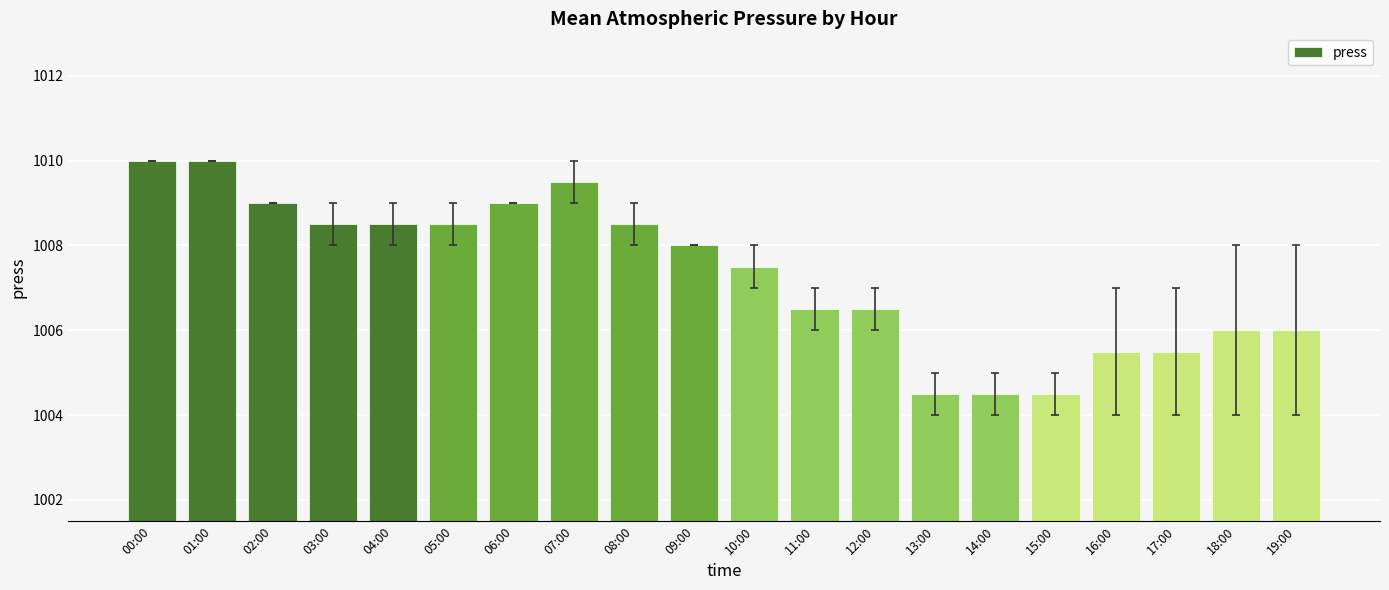

True or false: the data shows 660.9 at 08:00.

False